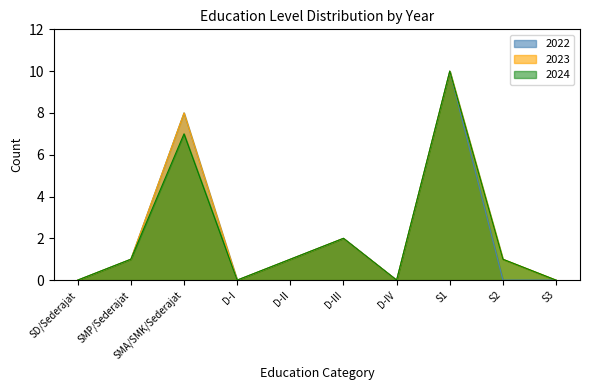

True or false: 2023 and 2024 intersect in this chart.

False